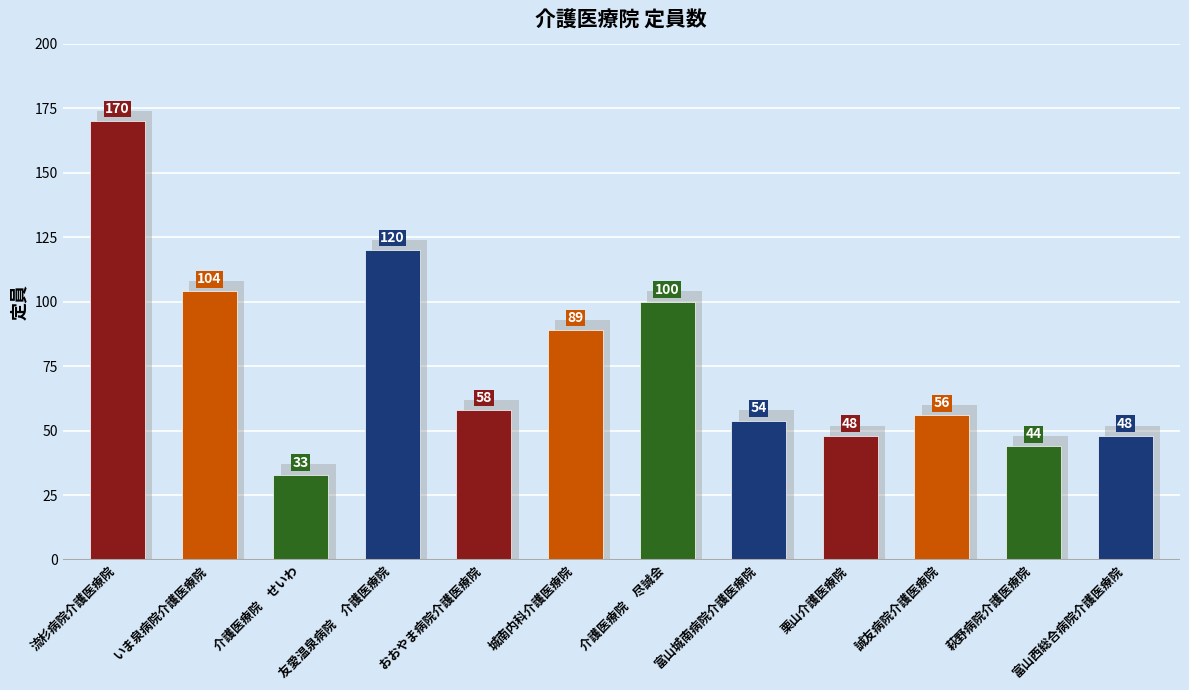

Which has a higher value, 介護医療院　せいわ or 介護医療院　尽誠会?

介護医療院　尽誠会